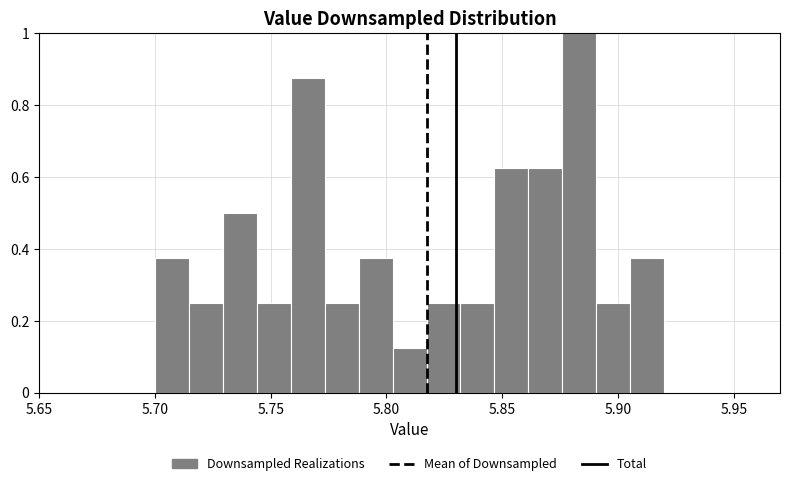

Read against the x-axis, roughly where is the centre of the tallest bar?

5.885